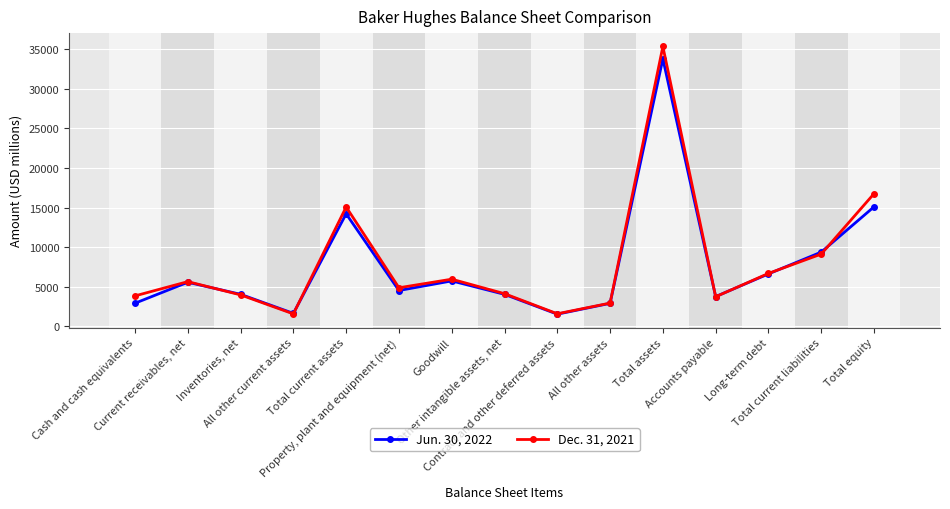

What is the difference between the Jun. 30, 2022 values at Current receivables, net and Total current liabilities?

3803